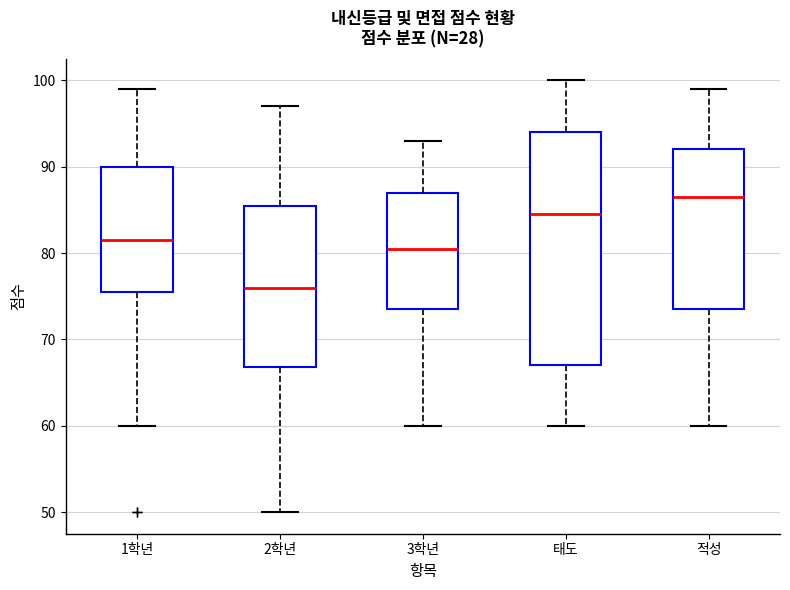

Reading left to right, read every box against the y-axis: the position of its median line, the range the box covers, and the ends of its whiskers. The values are not printed on the chart, so give them approximately, as read against the axis.

1학년: median 82, box 76 to 90, whiskers 60 to 99
2학년: median 76, box 67 to 86, whiskers 50 to 97
3학년: median 81, box 74 to 87, whiskers 60 to 93
태도: median 85, box 67 to 94, whiskers 60 to 100
적성: median 87, box 74 to 92, whiskers 60 to 99